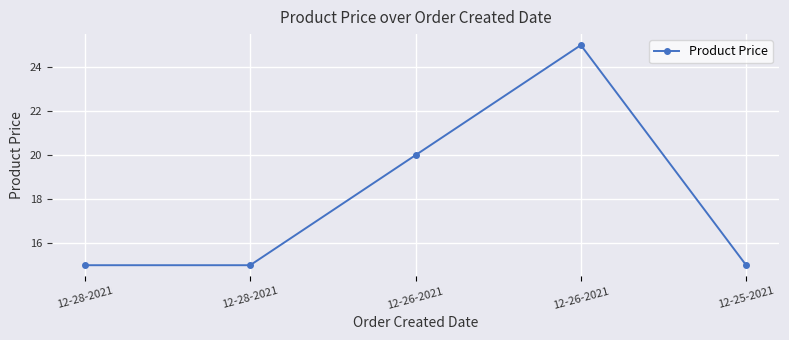

Count the number of data series in this chart.

1